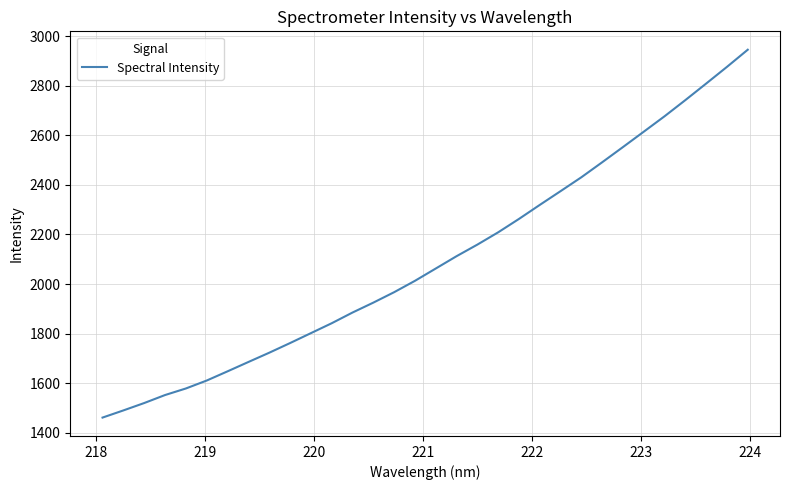

Does the chart have visible grid lines?

Yes